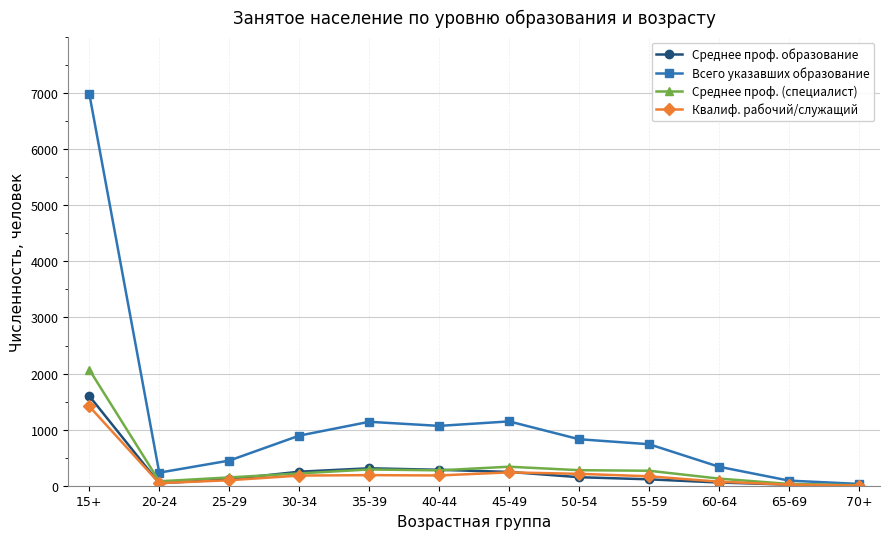

In Среднее проф. образование, how many points are higher than both neighbors (excluding endpoints)?

1